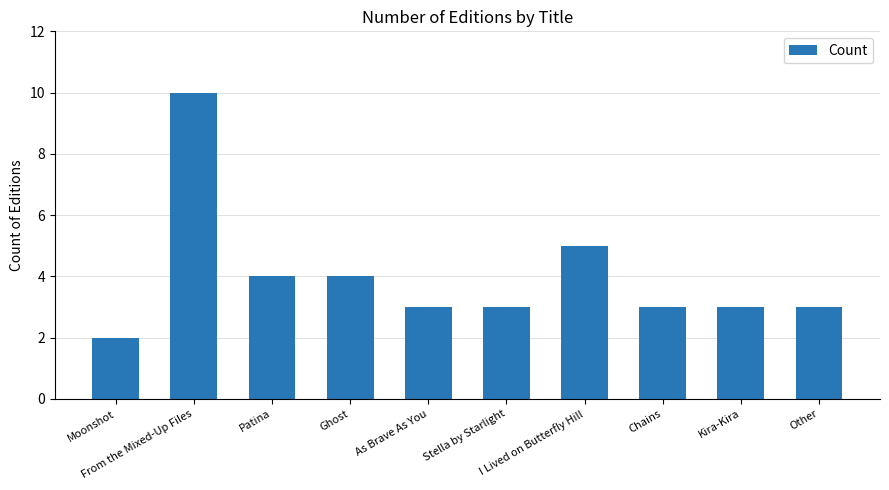

Count the number of data series in this chart.

1